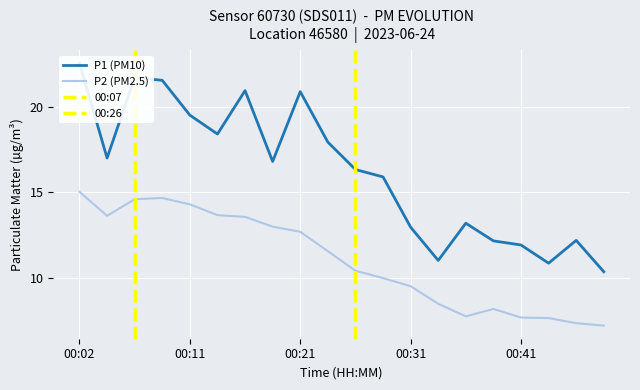

Between 00:38 and 00:24, which is larger?

00:24